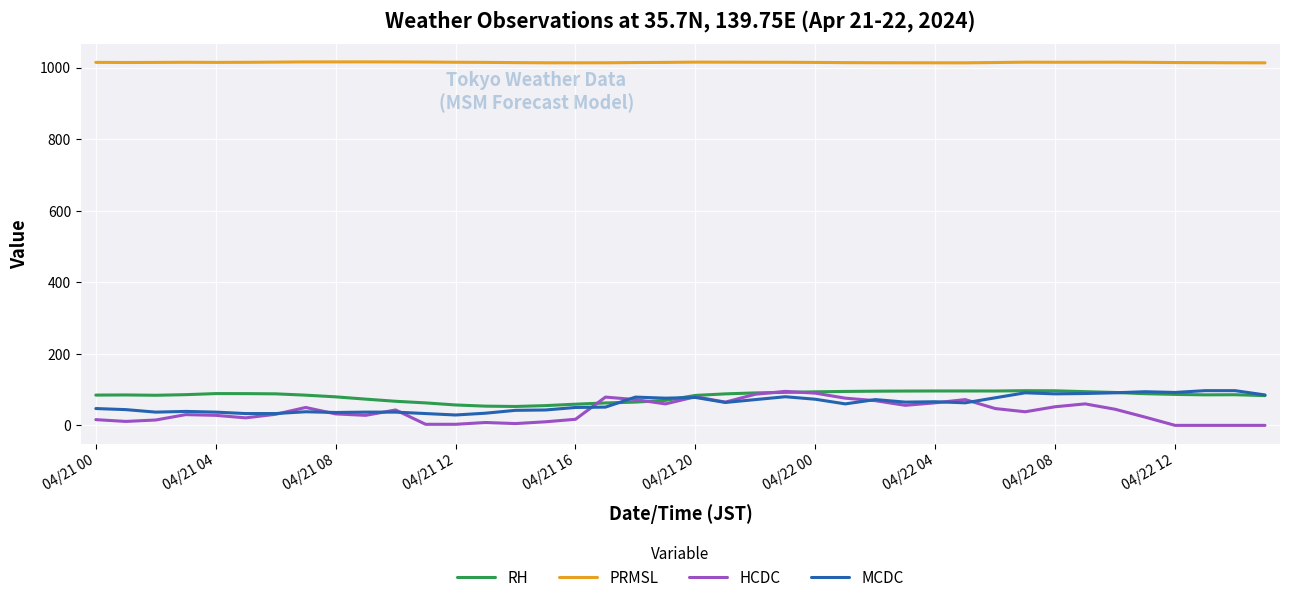

How many values in the PRMSL series exceed 1014?

25